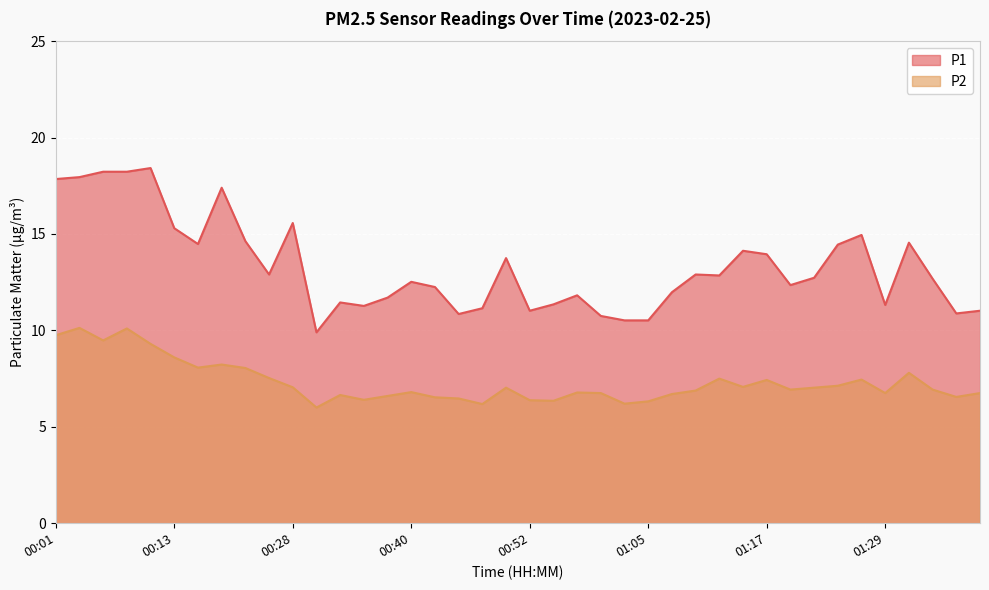

What is the label of the 11th point from the left?

00:28